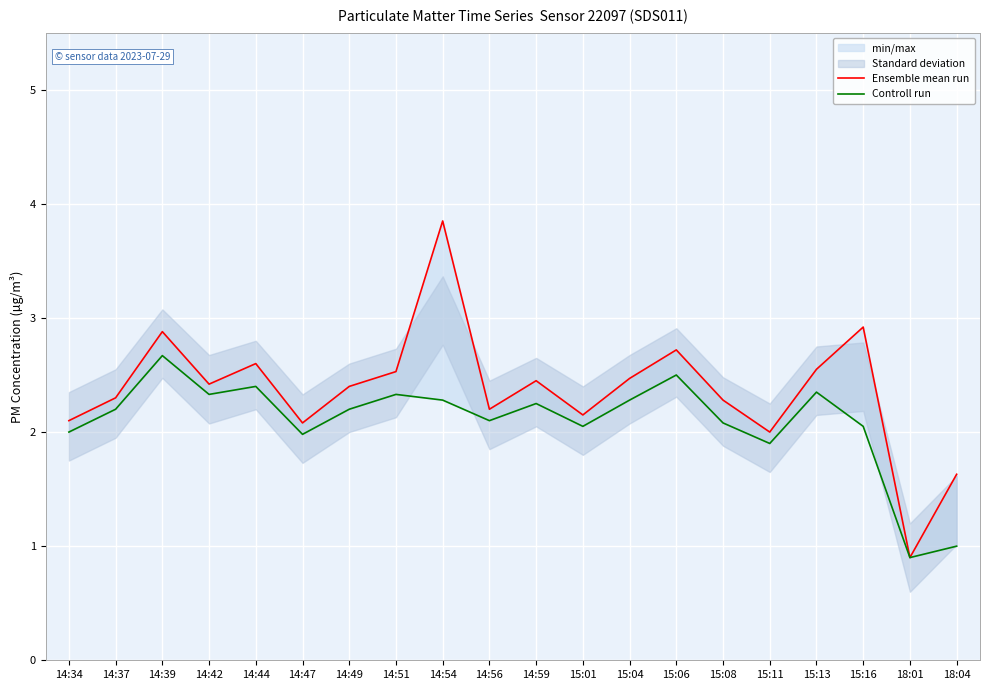

True or false: Controll run has a value of 0.9 at 14:42.

False